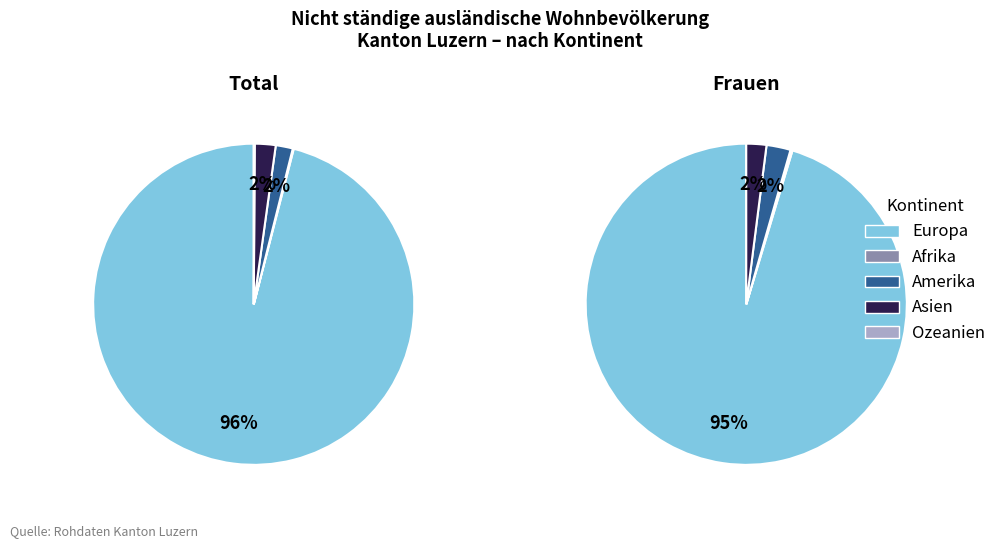

To the nearest percent, what is the difference between the largest and smallest slice percentages?

96%